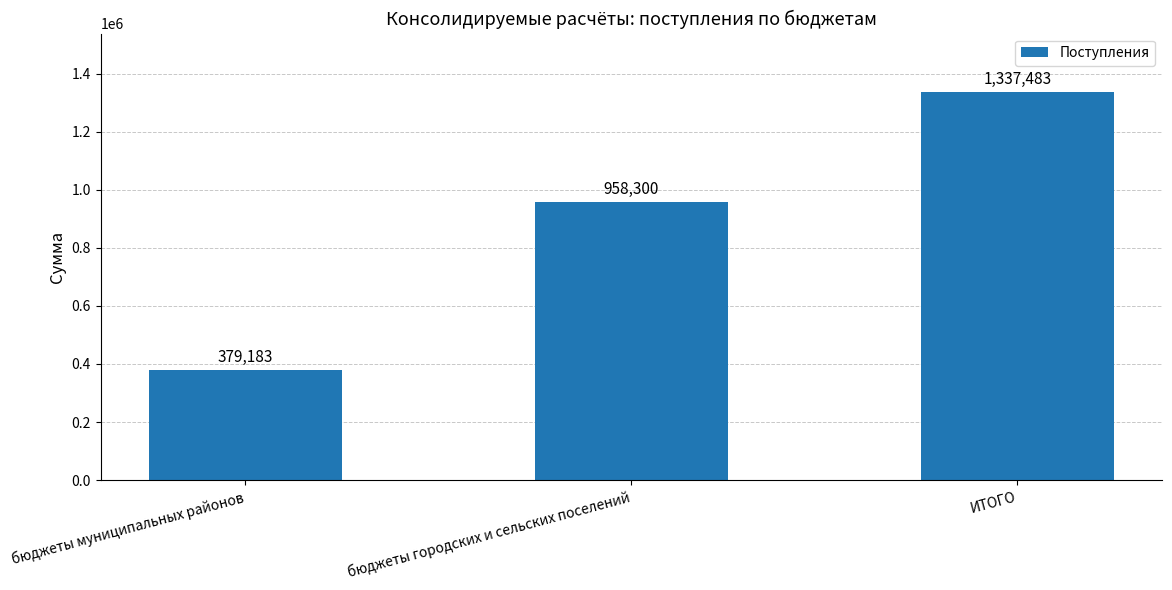

What is the minimum value shown in the chart?

379183